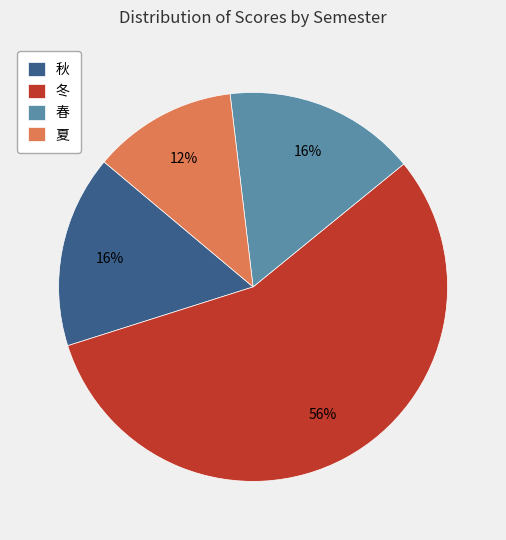

Which slice is the smallest?

夏